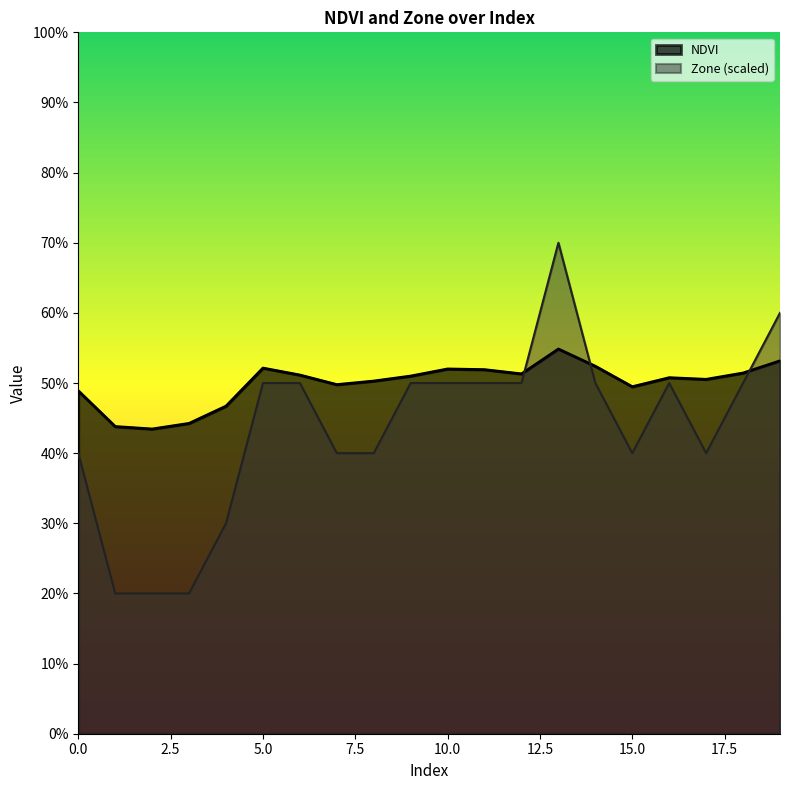

True or false: Zone has more than 0 points higher than both neighbors.

True